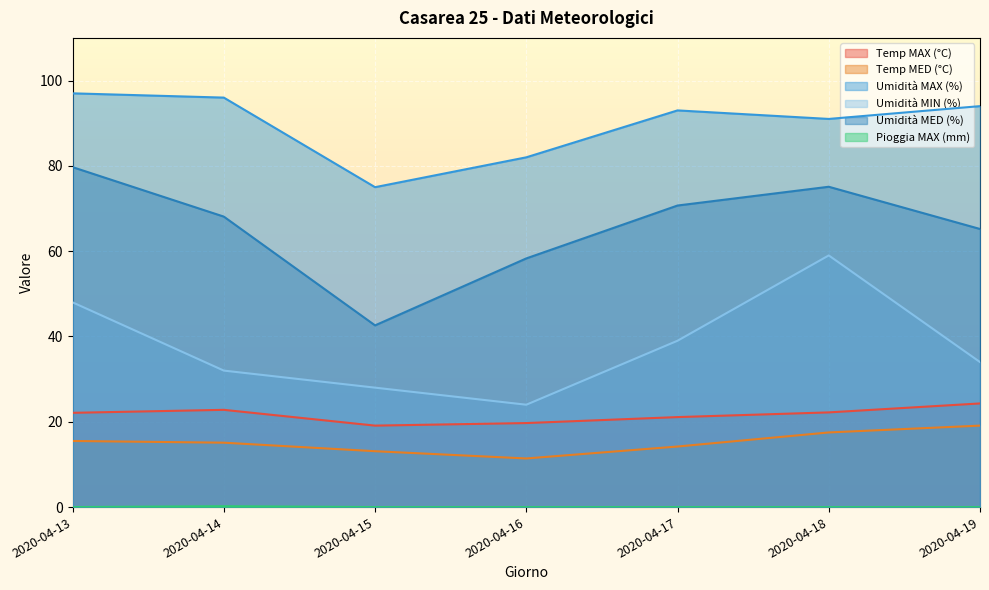

True or false: Temp MAX (°C) and Umidità MAX (%) intersect in this chart.

False